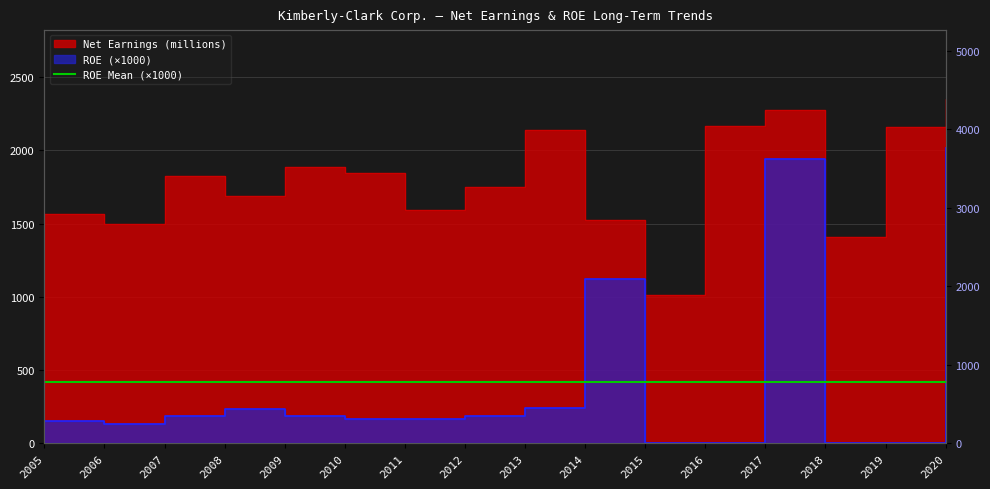

List the labels in order of Net Earnings (millions) value, largest first.

2020, 2017, 2016, 2019, 2013, 2009, 2010, 2007, 2012, 2008, 2011, 2005, 2014, 2006, 2018, 2015